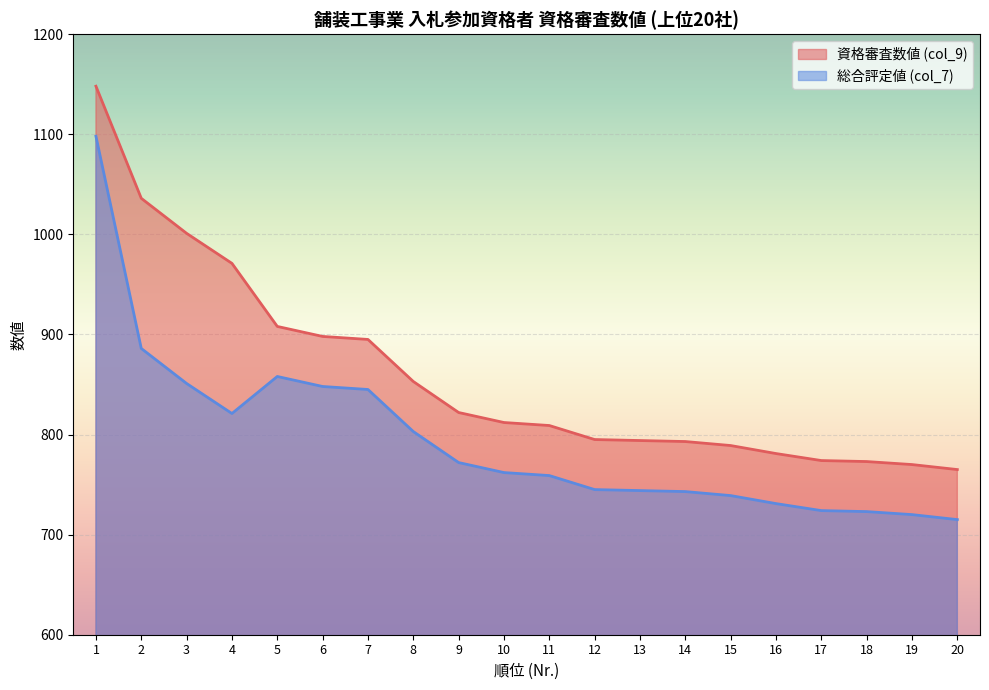

What is the greatest value displayed?

1148